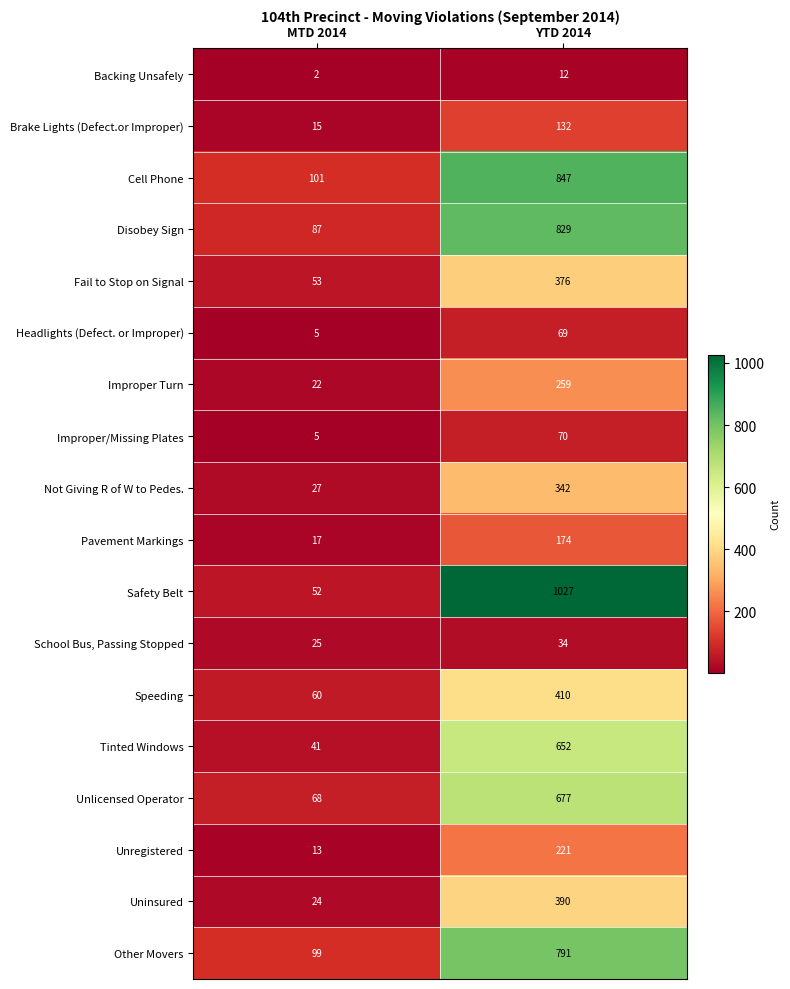

True or false: Tinted Windows has a value of 652 at YTD 2014.

True